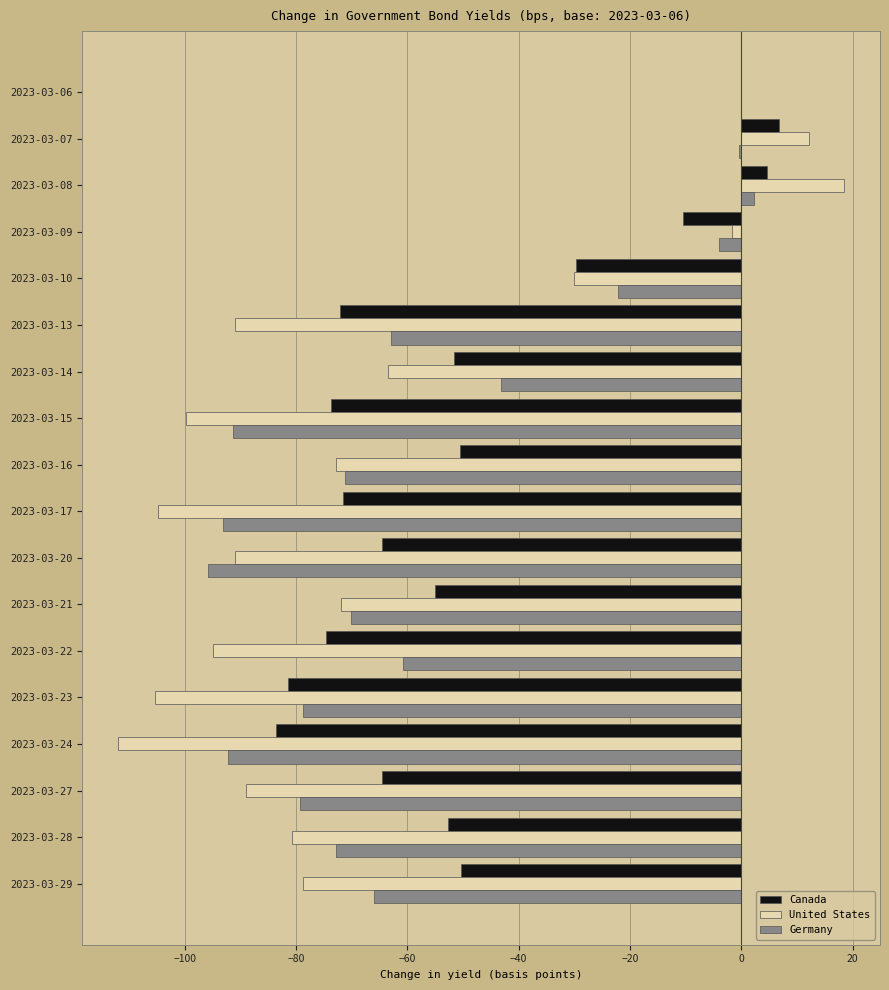

Which series changed the most between 2023-03-07 and 2023-03-17?

United States